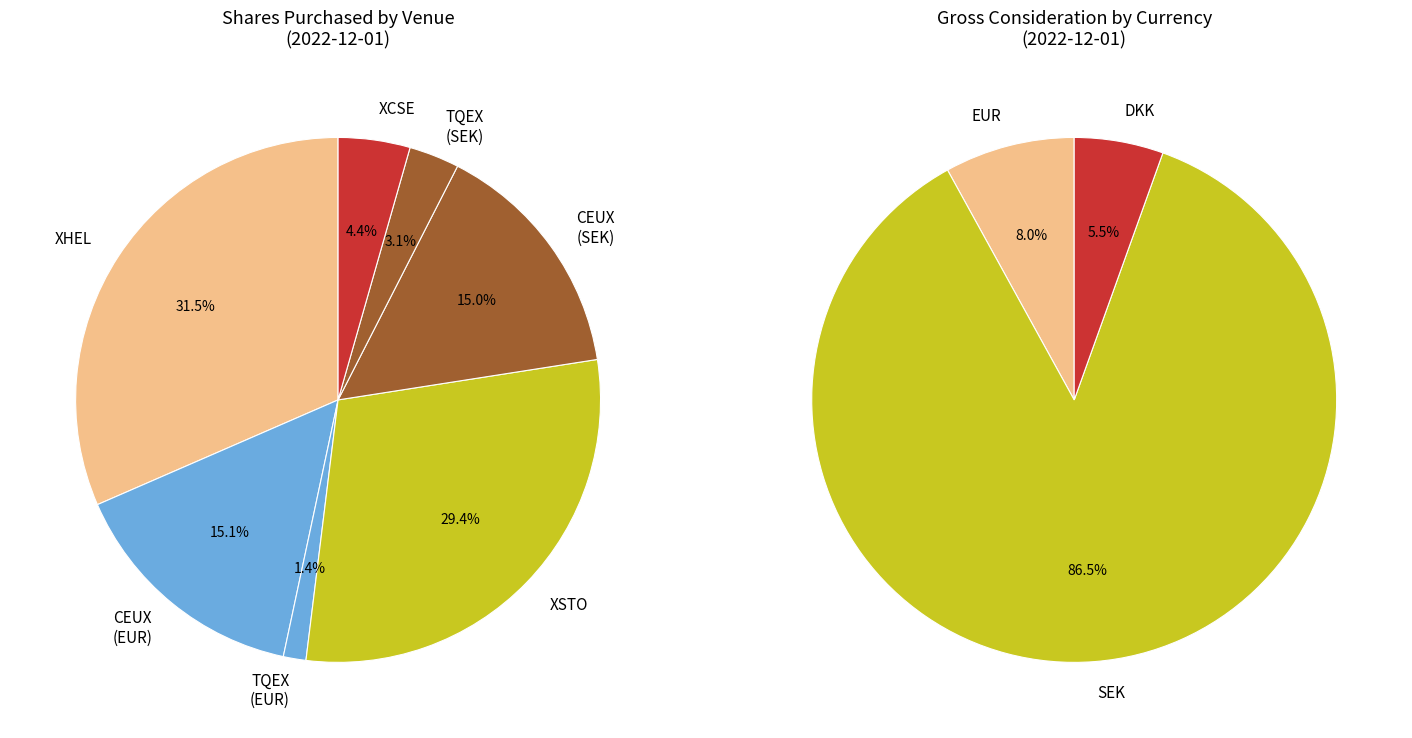

Rank the categories by value from lowest to highest.

DKK, EUR, SEK